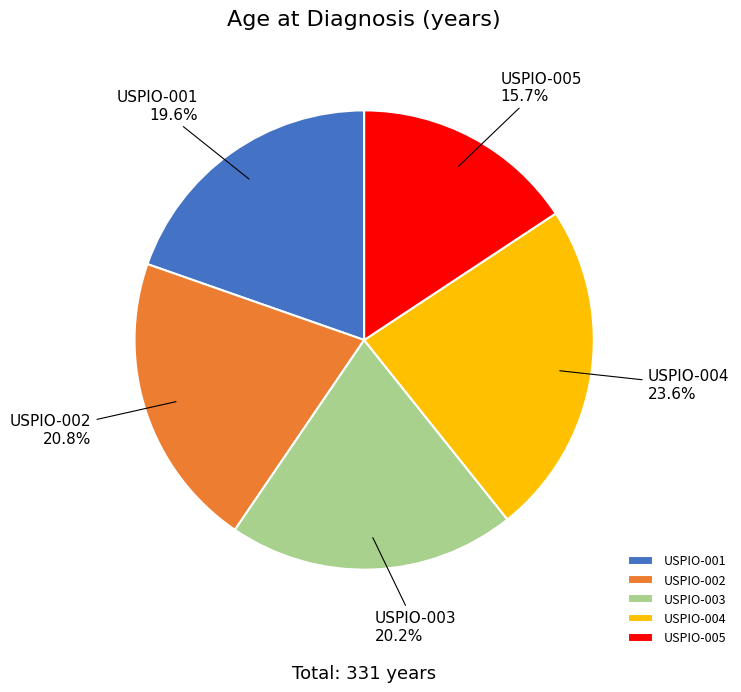

Which slice is the largest?

USPIO-004